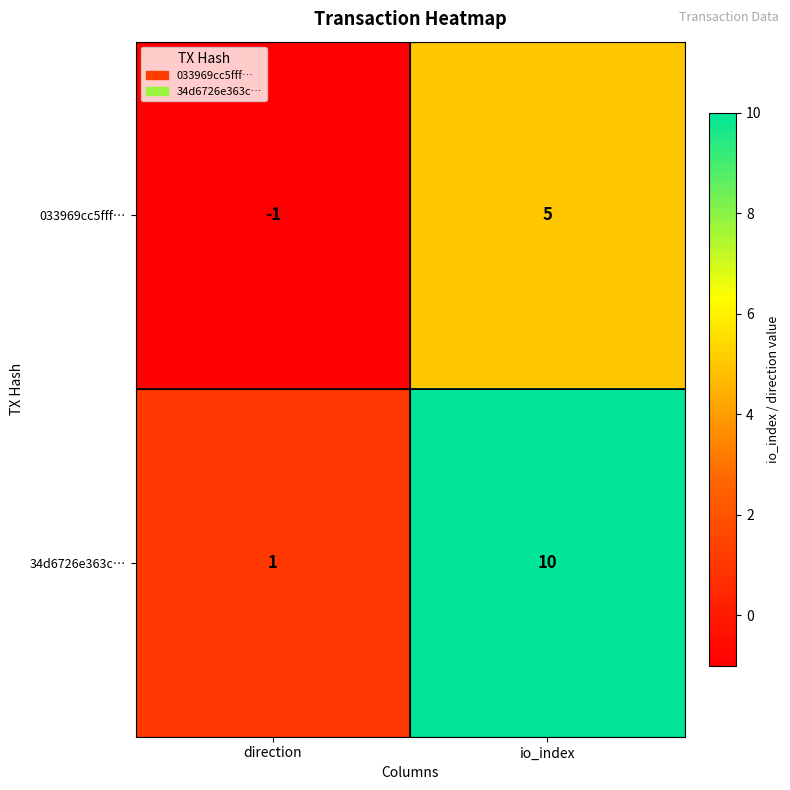

Rank the series at direction from lowest to highest value.

033969cc5fff…, 34d6726e363c…